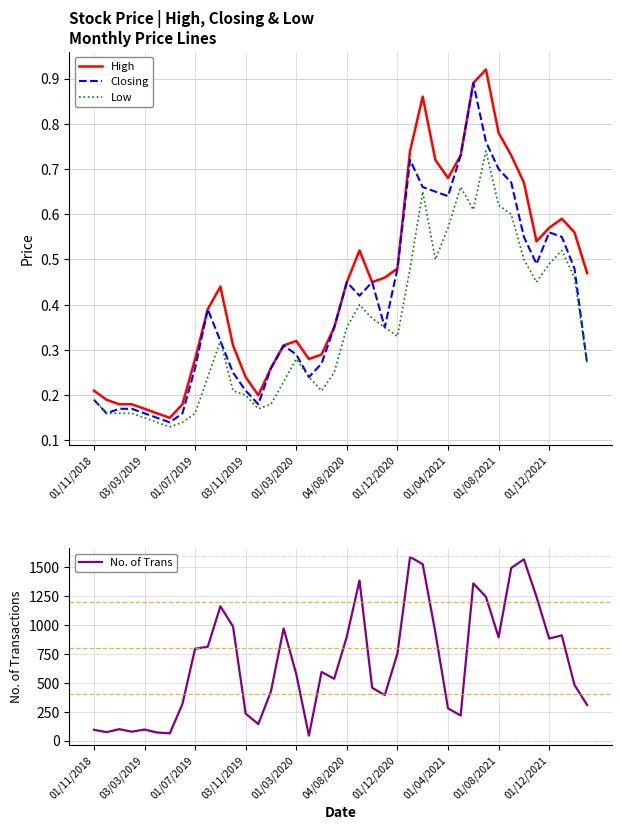

True or false: High and Low intersect in this chart.

False